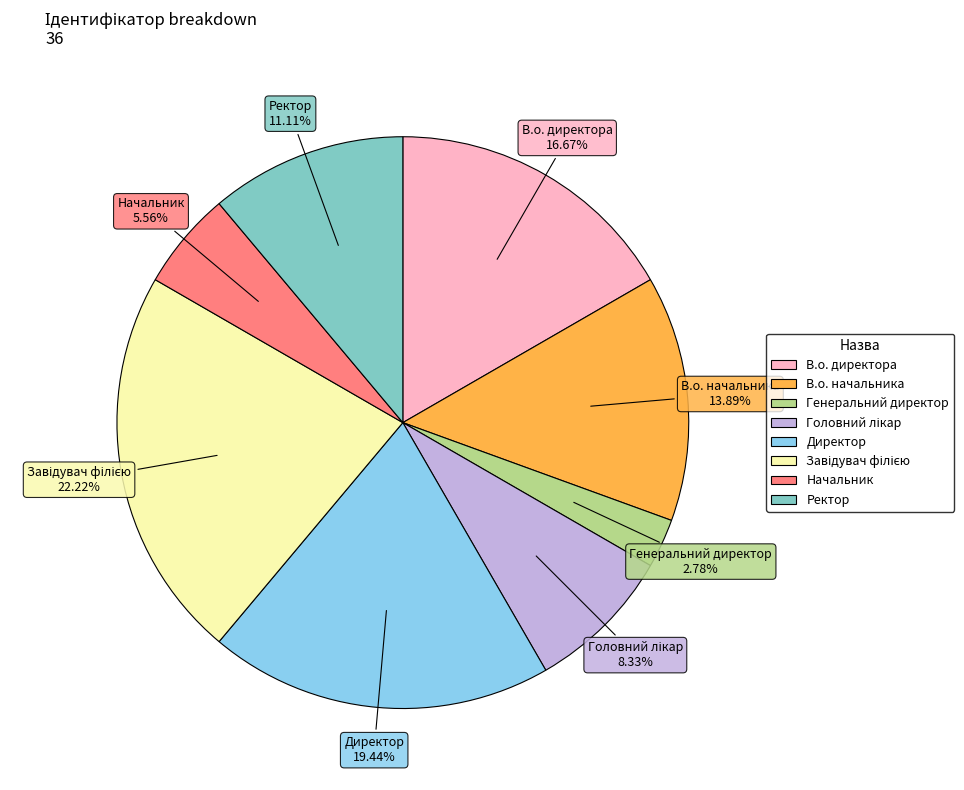

How many slices are in this pie chart?

8